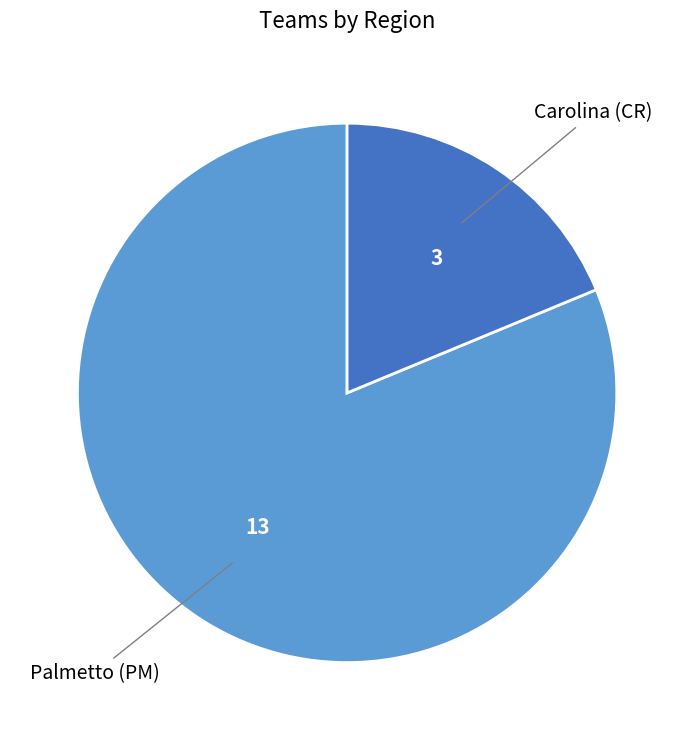

Is there any slice that represents more than half of the pie?

Yes